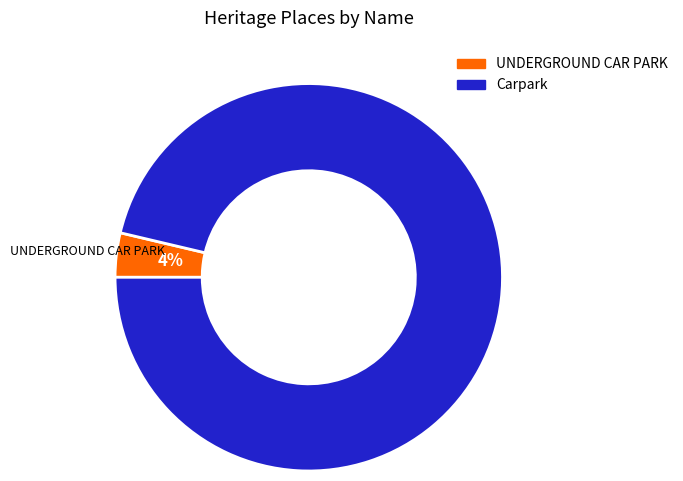

Combined, do UNDERGROUND CAR PARK and Carpark account for over 50%?

Yes